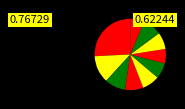

How many segments does this pie chart have?

10